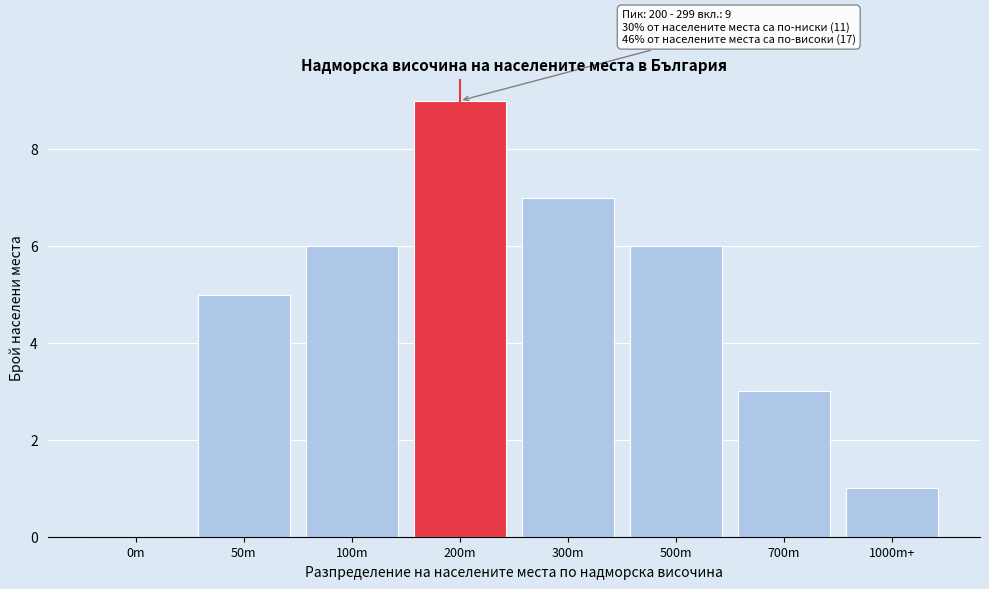

Reading left to right, list all the values displayed in this chart.

0m=0	50m=5	100m=6	200m=9	300m=7	500m=6	700m=3	1000m+=1